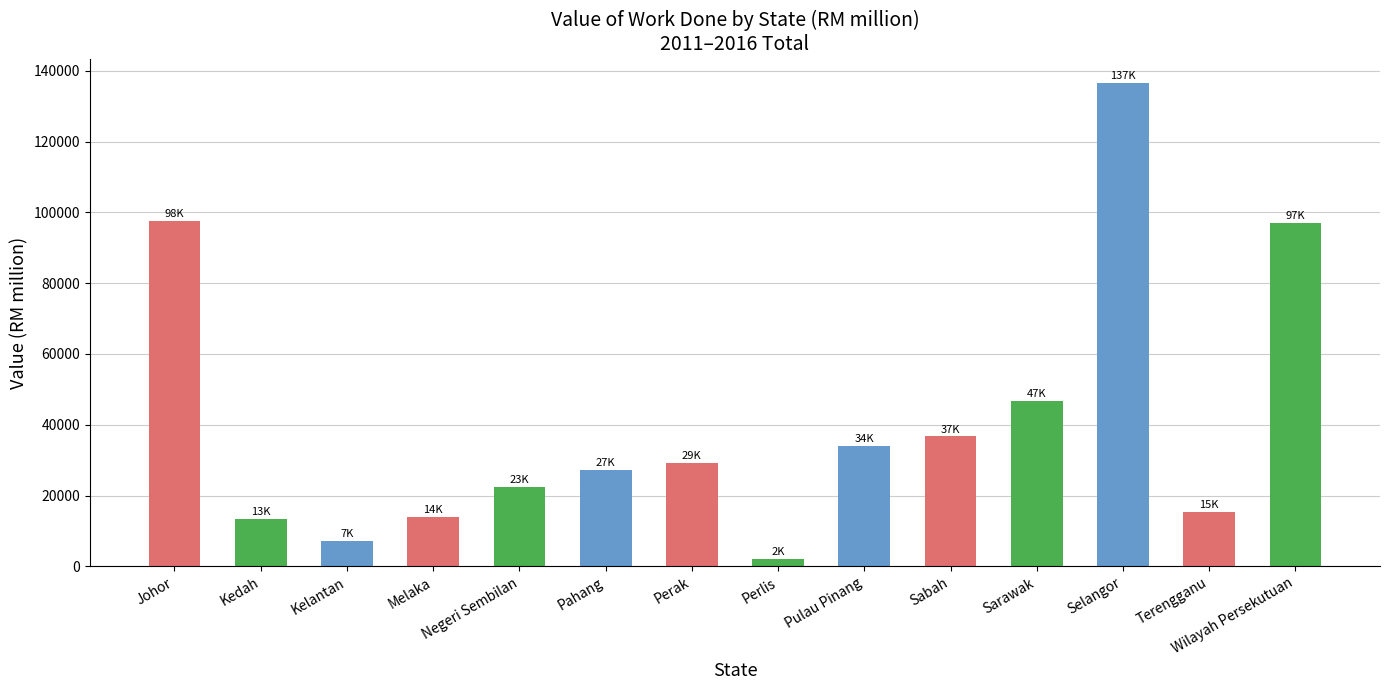

The value at Johor is 172615.9. True or false?

False